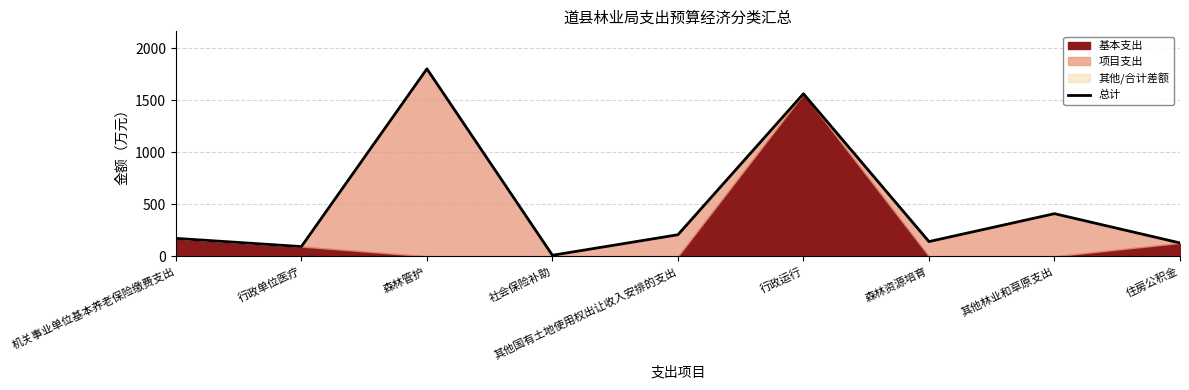

Reading right to left, list all the values displayed in this chart.

住房公积金=128.6	其他林业和草原支出=410.0	森林资源培育=141.7	行政运行=1563.4	其他国有土地使用权出让收入安排的支出=207.5	社会保险补助=10.0	森林管护=1803.3	行政单位医疗=93.8	机关事业单位基本养老保险缴费支出=172.5